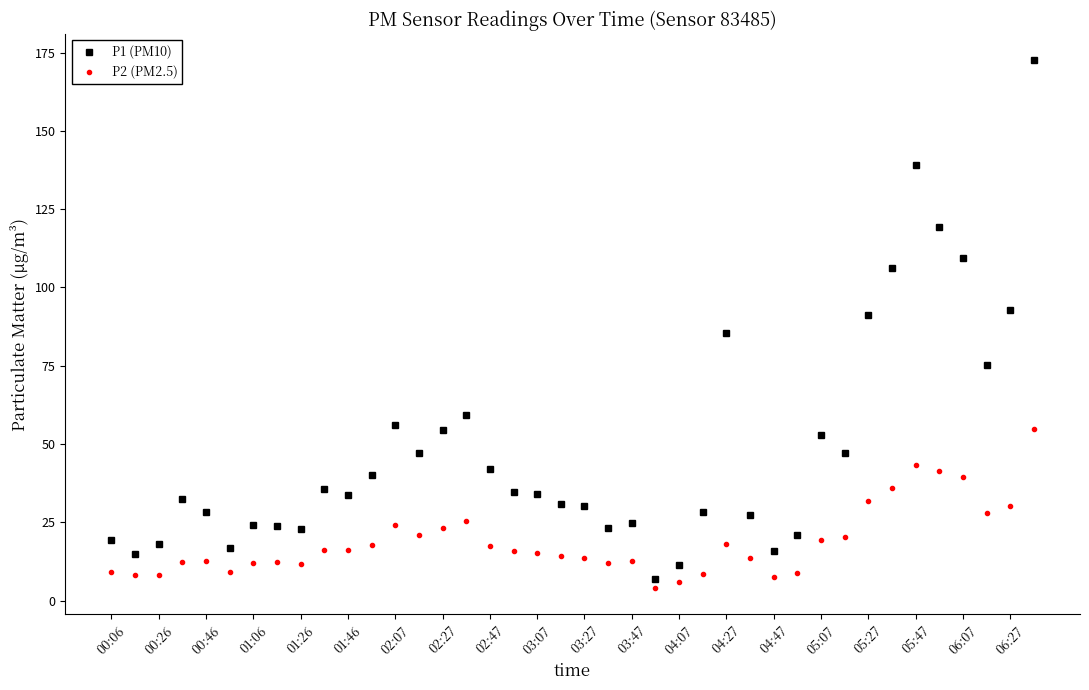

What is the highest value of the P2 (PM2.5) series?

54.8